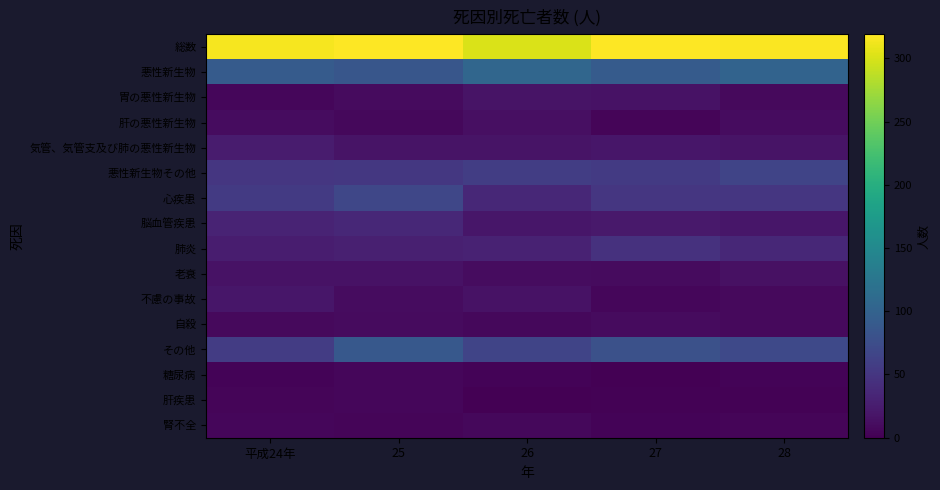

Which series has the largest range (max minus min)?

心疾患